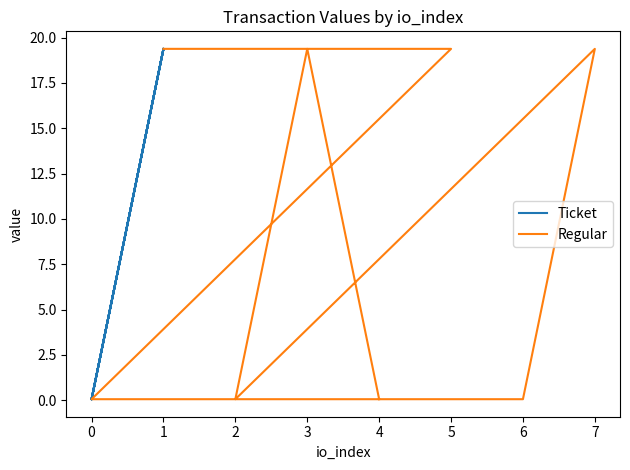

What are all the series names shown in the legend?

Ticket, Regular